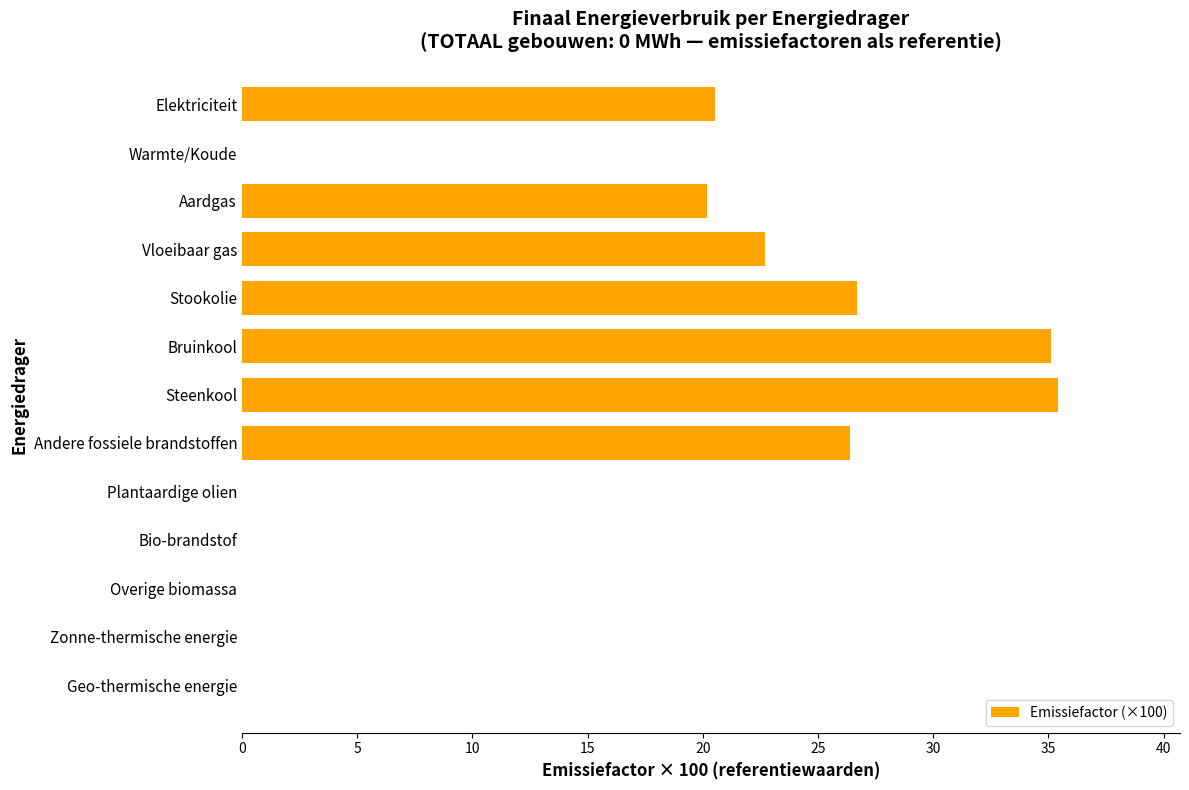

The value at Steenkool is 35.4. True or false?

True